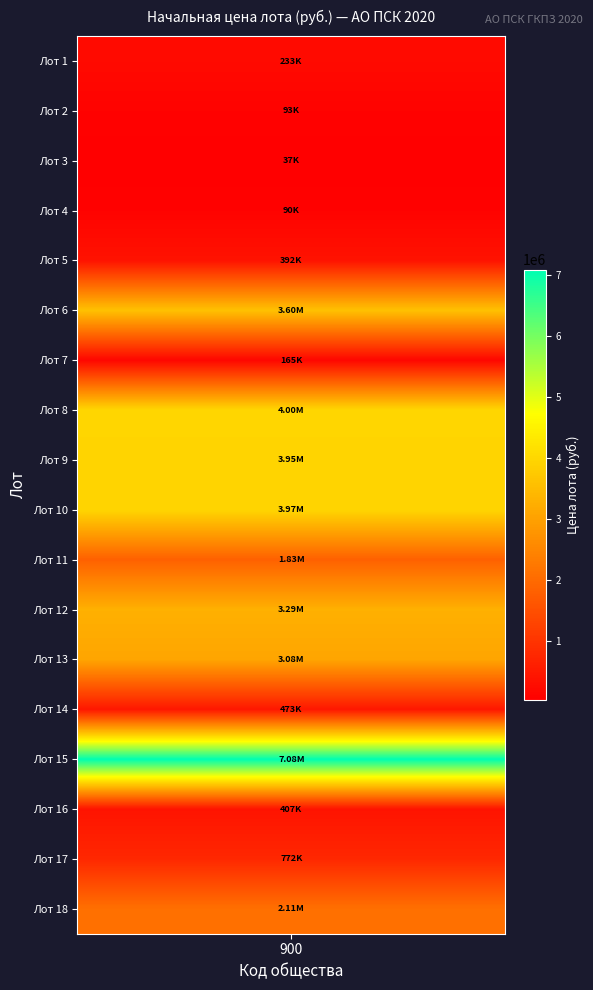

Which series has the largest range (max minus min)?

1